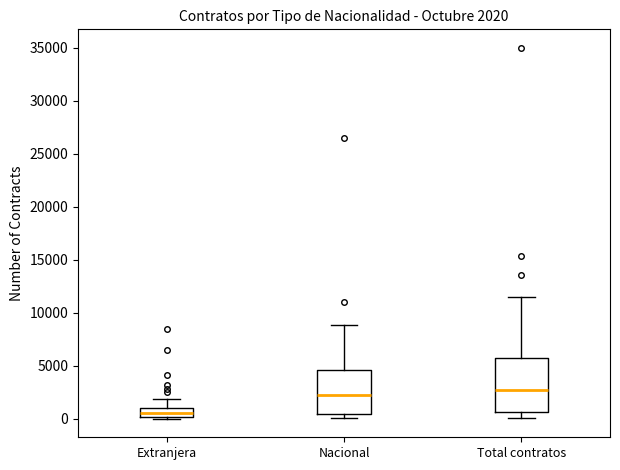

Which box has the lowest median line?

Extranjera